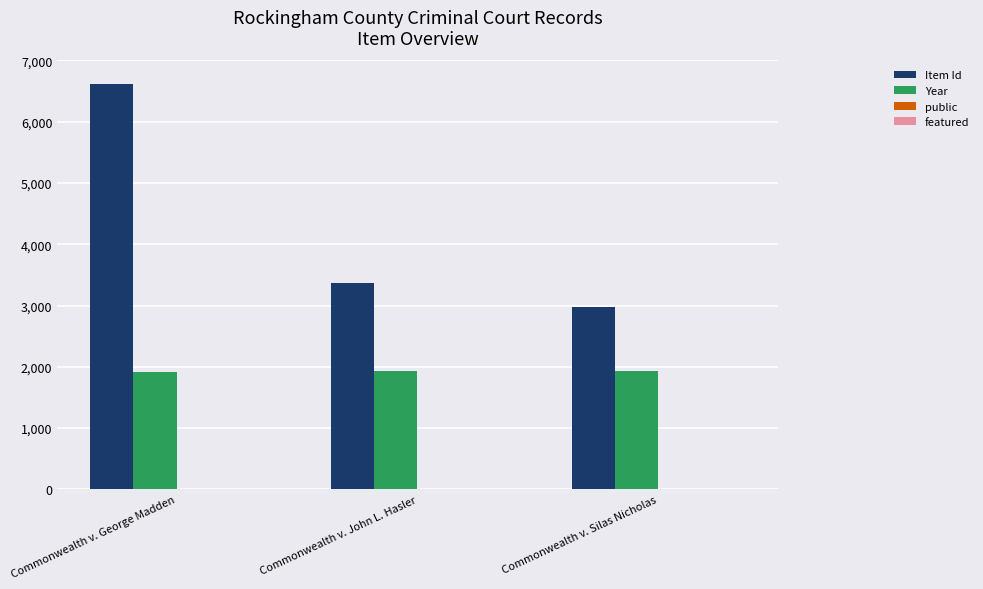

What is the greatest value displayed?

6616